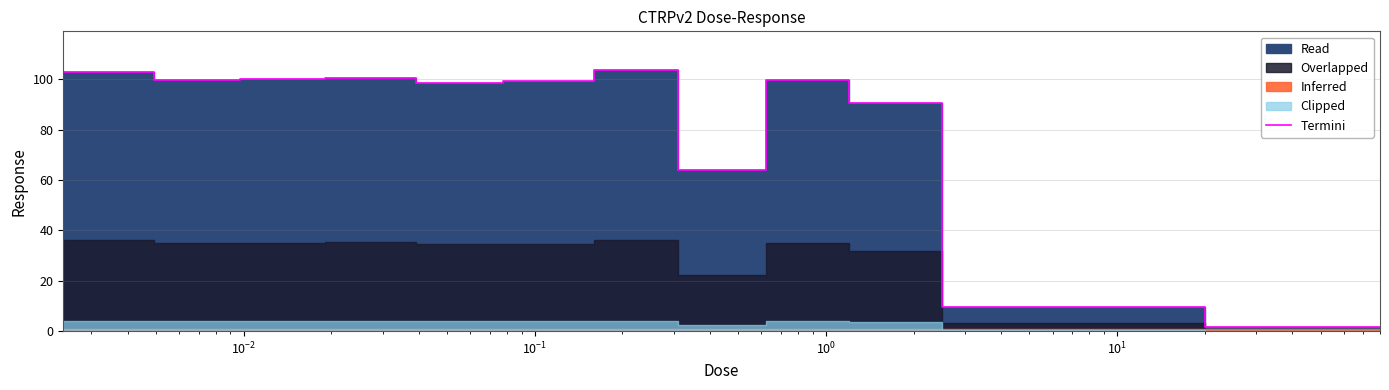

What is the average value?

70.3